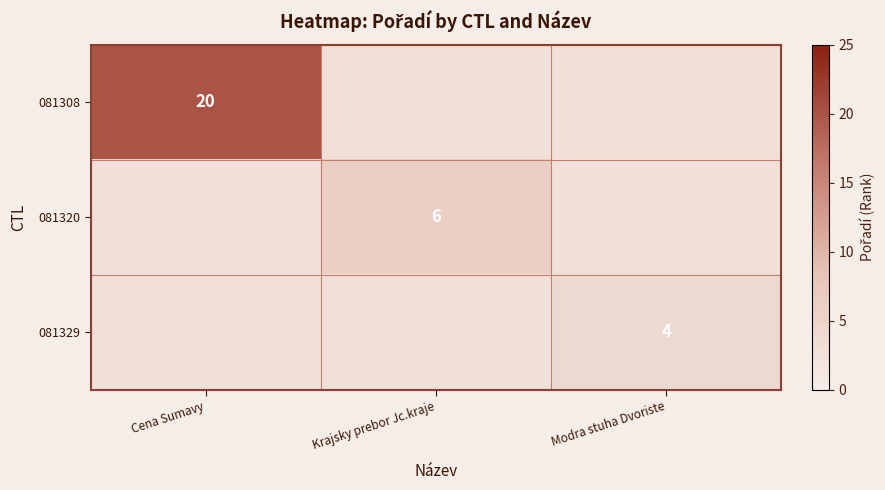

Is it true that 081308 equals 20 at Cena Sumavy?

True